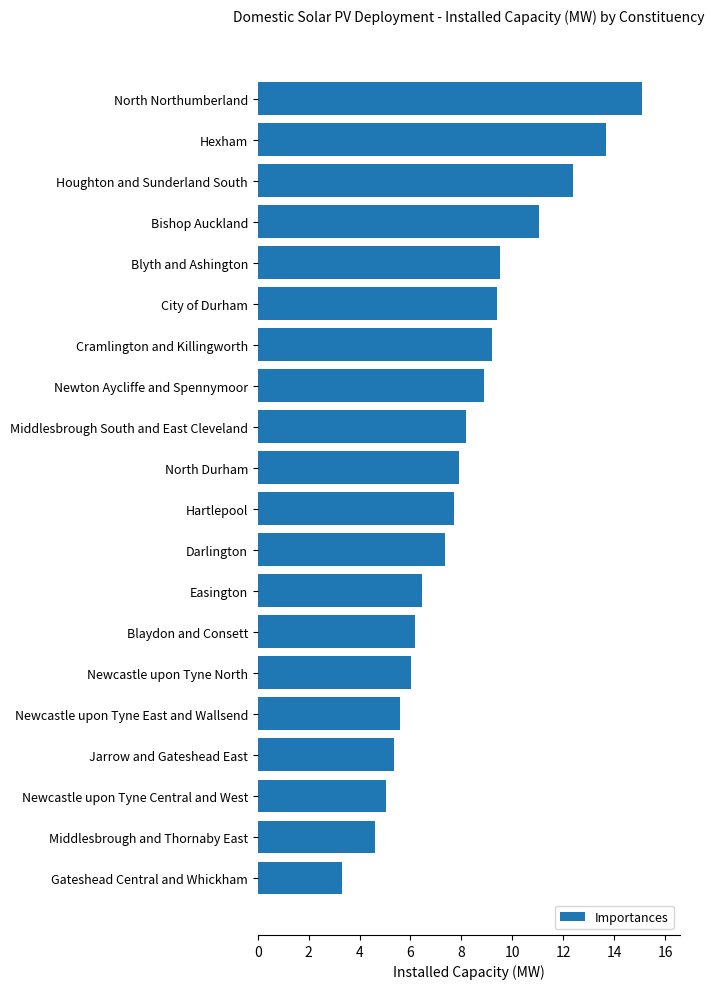

What is the value of the 13th bar from the top?

6.5